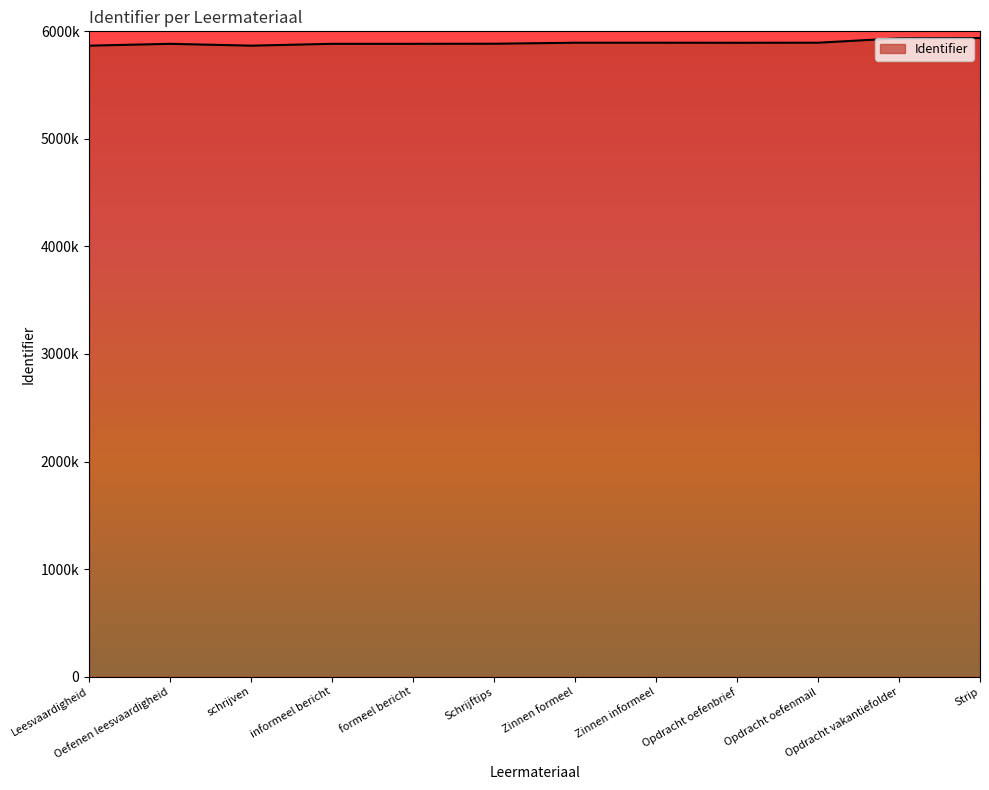

Rank the categories by value from lowest to highest.

Leesvaardigheid, schrijven, Oefenen leesvaardigheid, informeel bericht, formeel bericht, Schrijftips, Opdracht oefenbrief, Zinnen formeel, Zinnen informeel, Opdracht oefenmail, Opdracht vakantiefolder, Strip